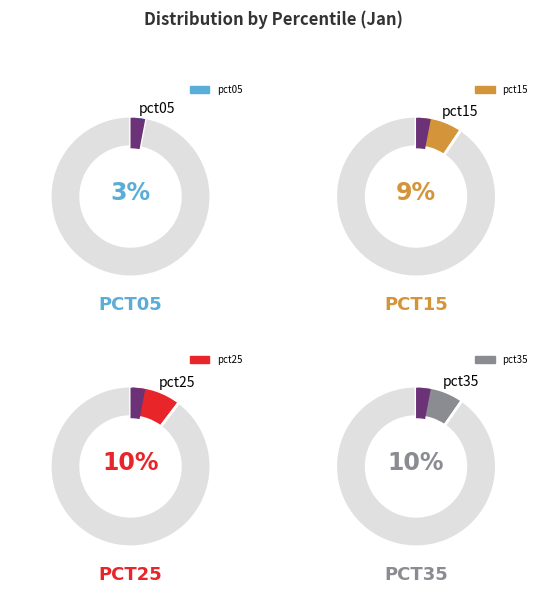

Does pct75 account for over 50% of the chart?

No